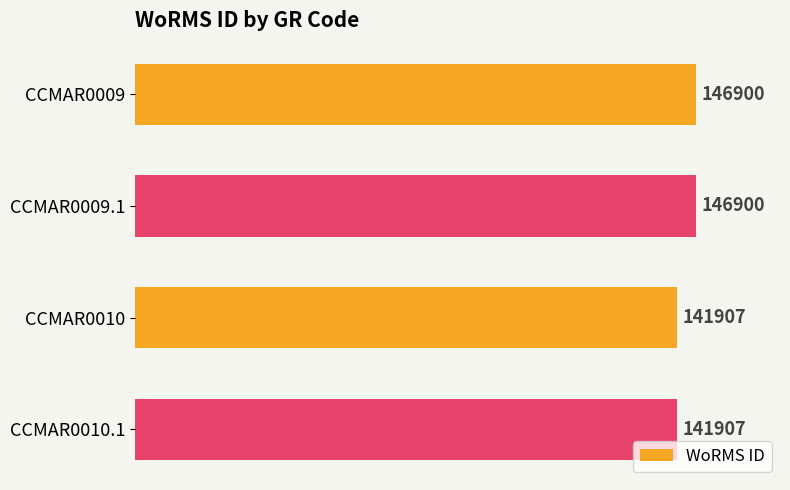

Reading top to bottom, transcribe all the data shown in this chart.

CCMAR0009=146900	CCMAR0009.1=146900	CCMAR0010=141907	CCMAR0010.1=141907